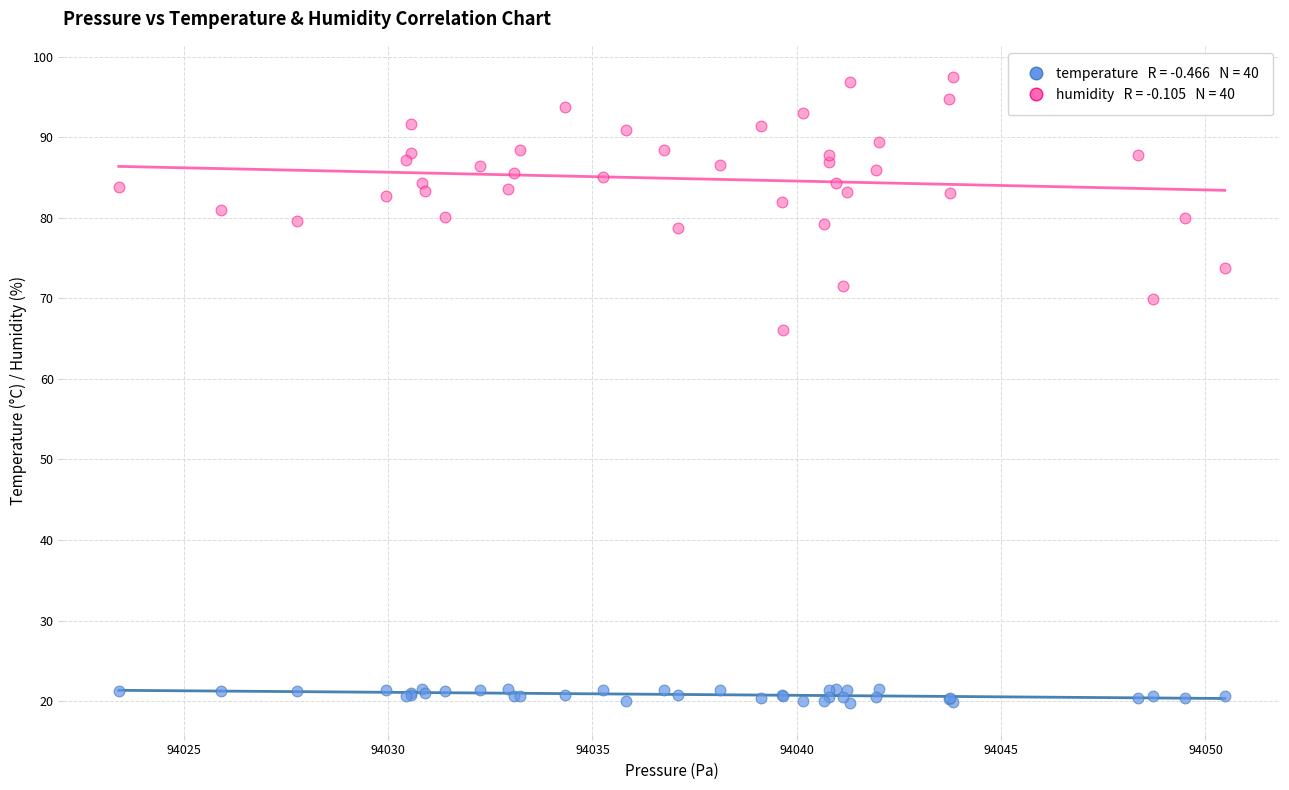

Across all series, what Y value is closest to 58?

66.1